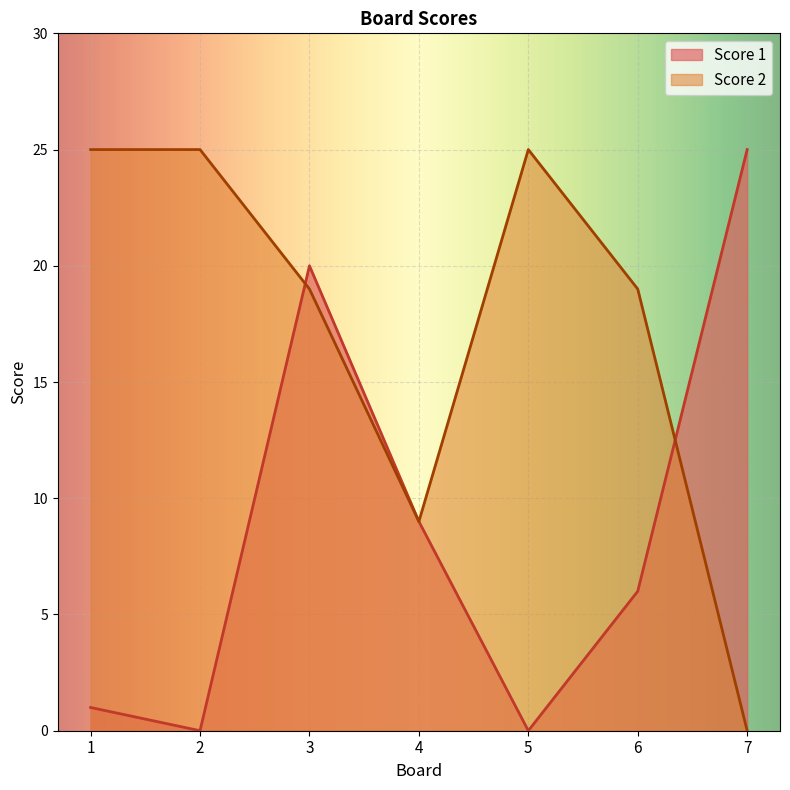

At how many categories does at least one series exceed 5?

7